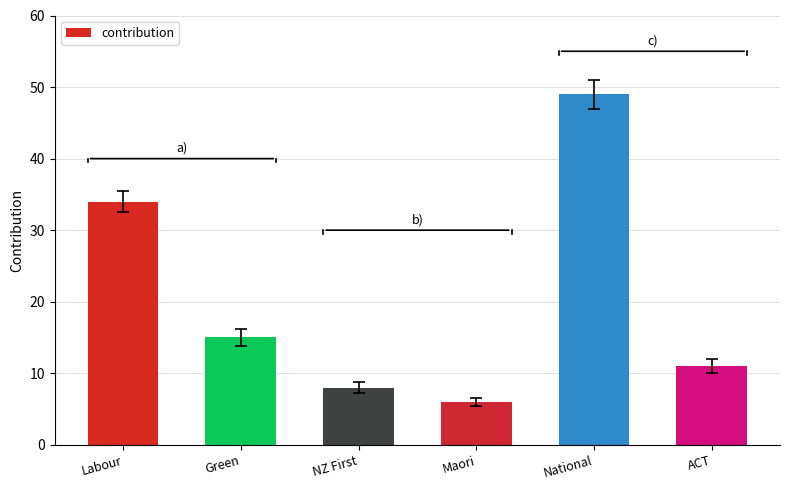

What is the change in value from Maori to National?

+43